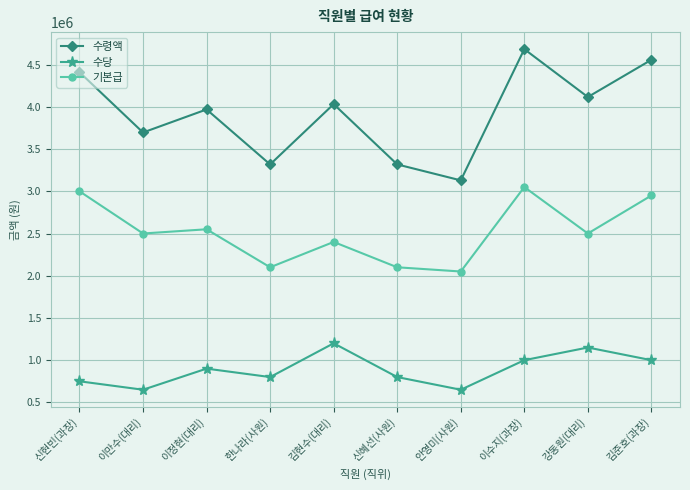

At how many categories does at least one series exceed 4513698?

2